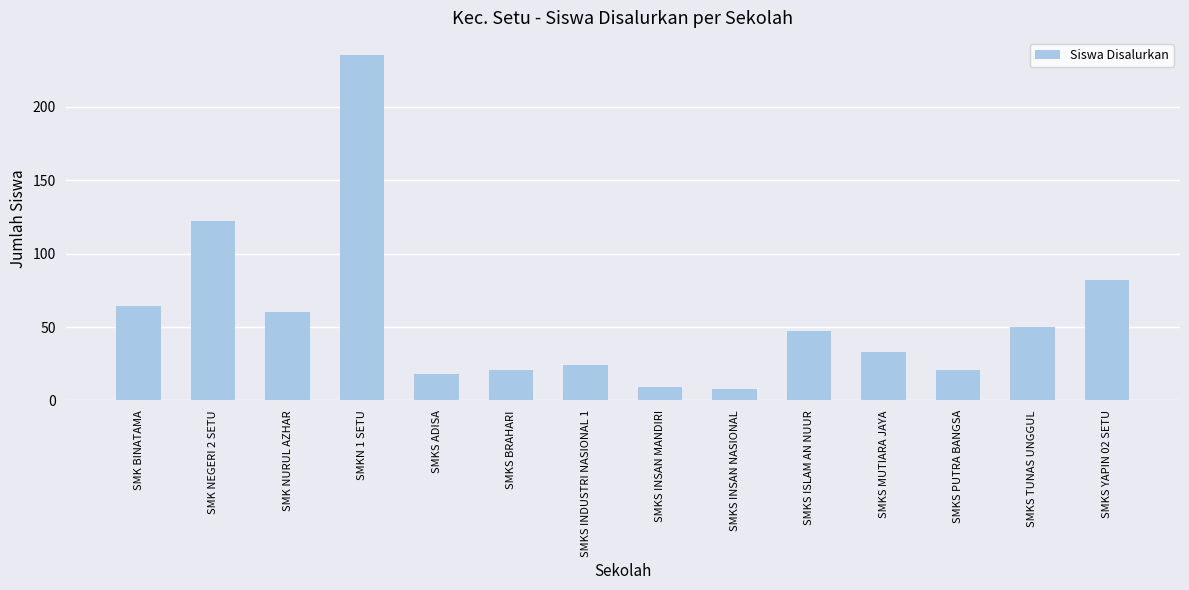

Which category has the highest value across all series?

SMKN 1 SETU